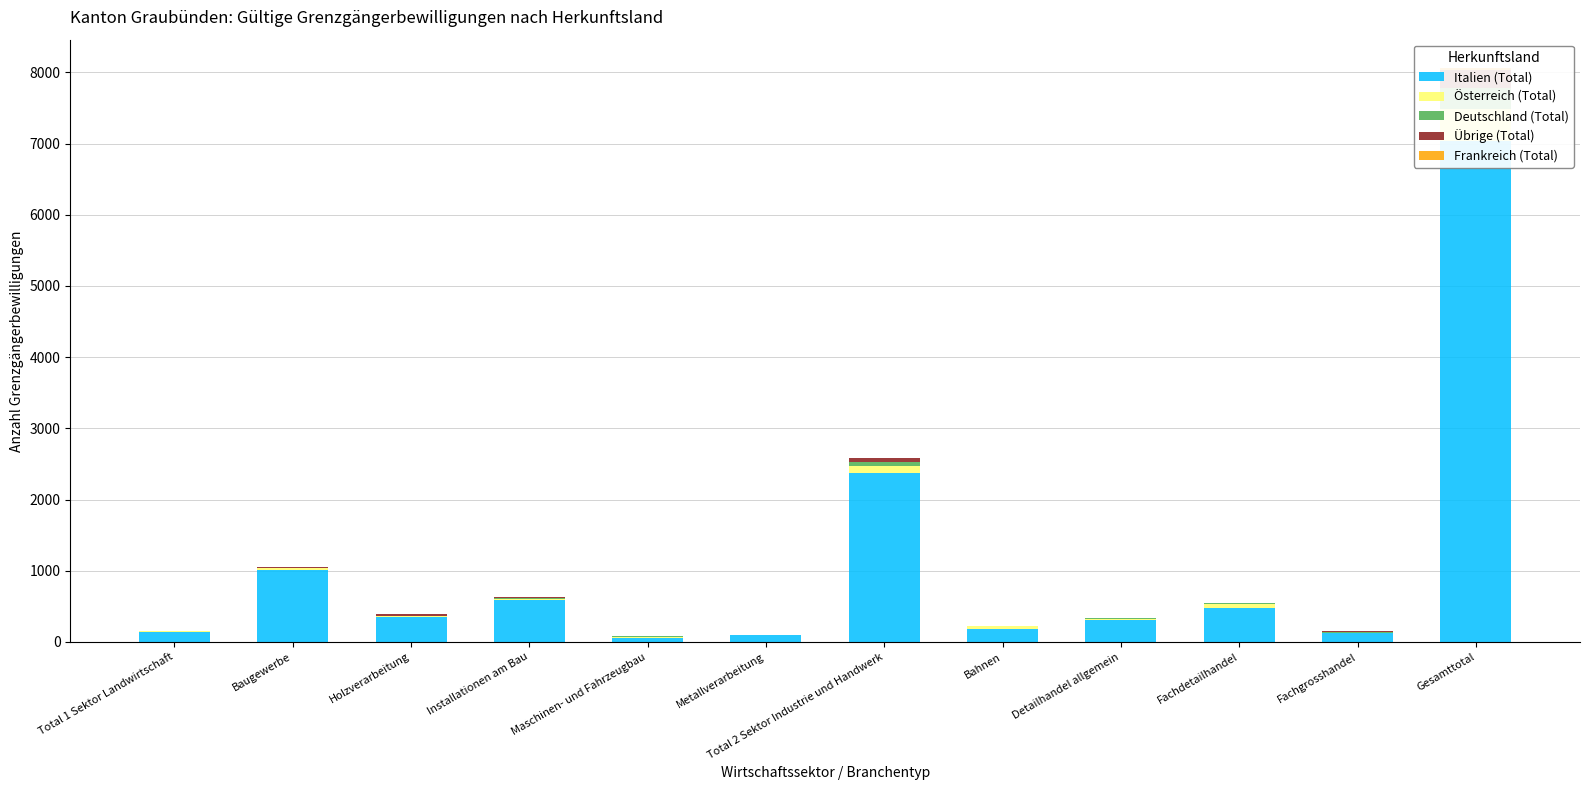

What is the average value of the Italien (Total) series?

1063